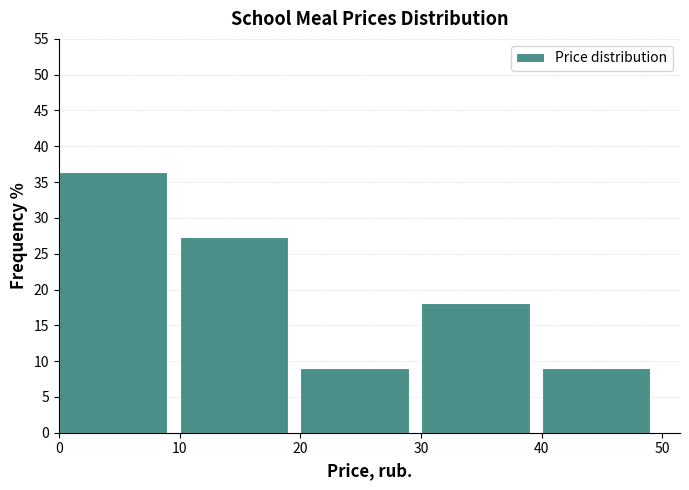

How tall is the bar that spans 30 to 40 on the x-axis? The values are not printed on the chart, so give them approximately, as read against the axis.

18.0